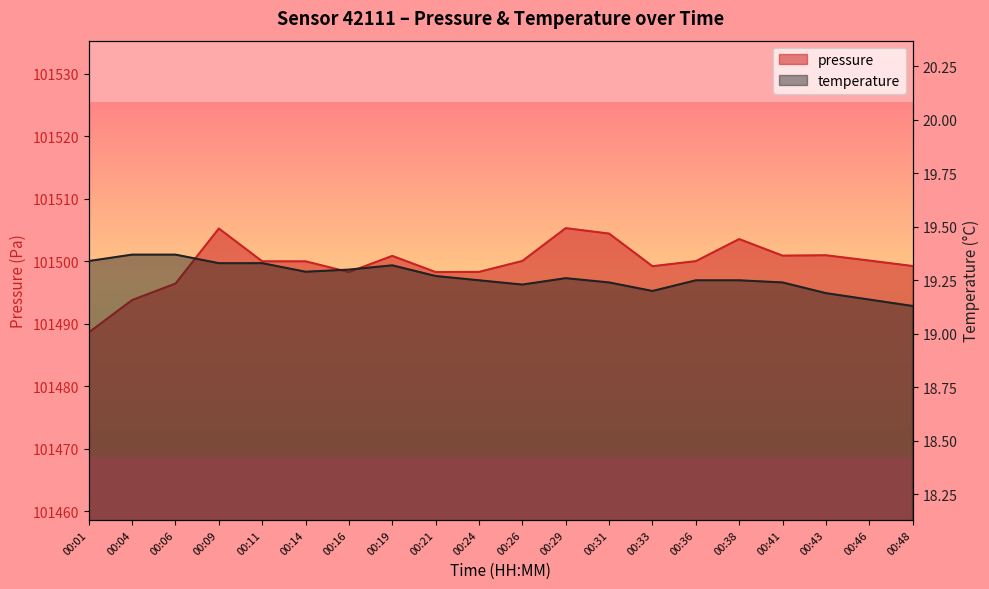

Which series has the largest range (max minus min)?

pressure